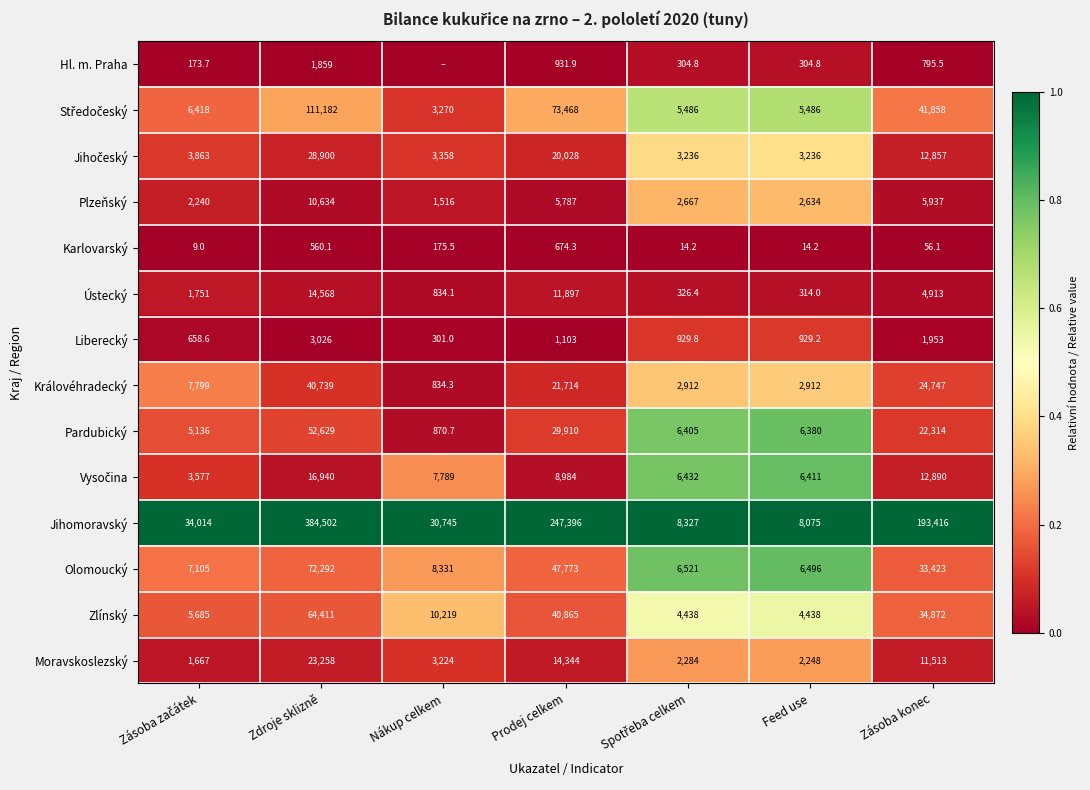

What value does the Plzeňský series have at Zásoba konec?

5937.0